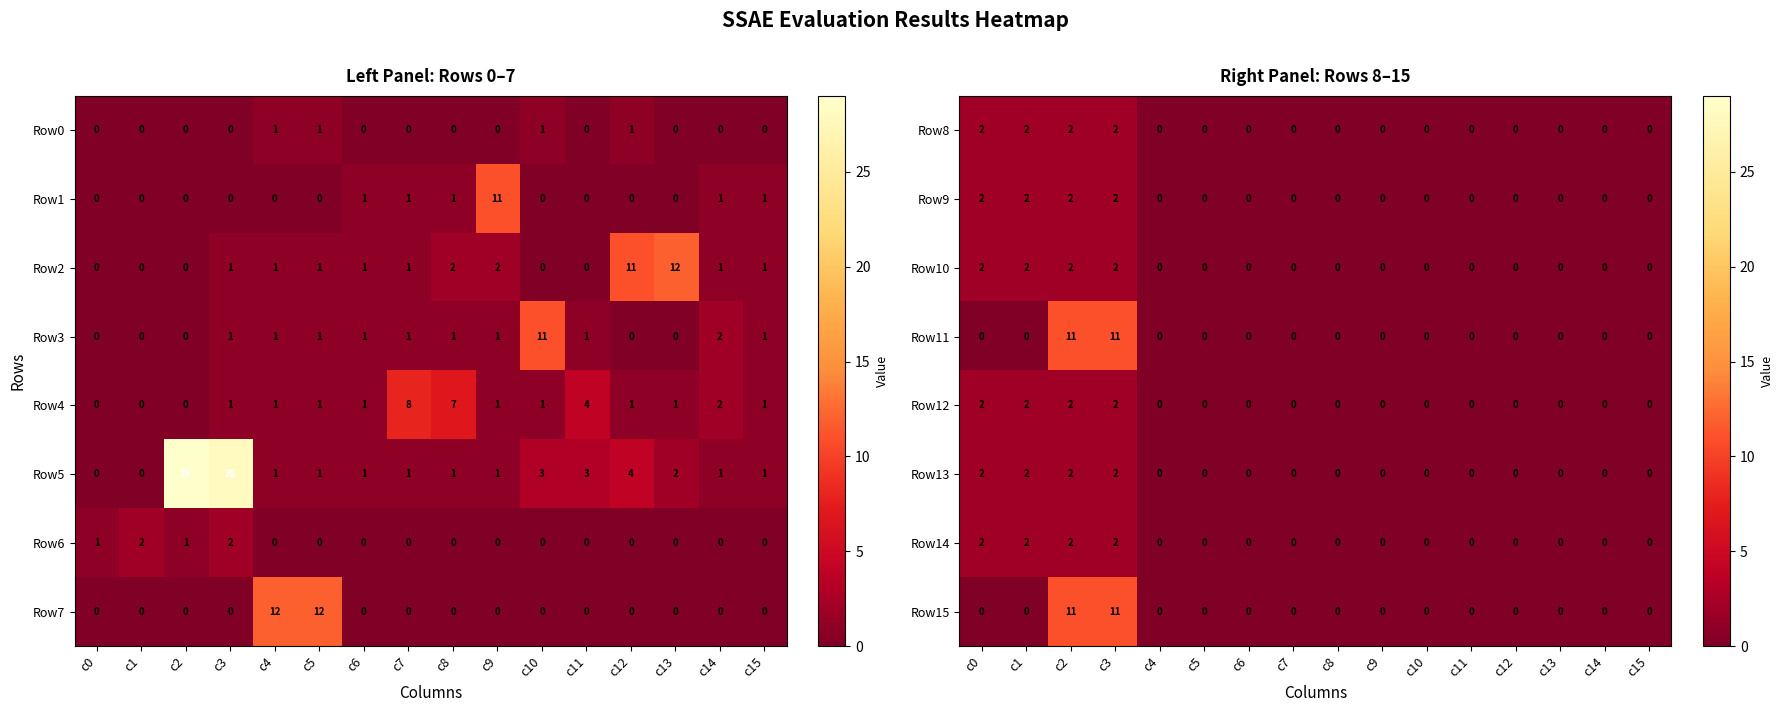

Is it true that Row10 equals 0 at c9?

True